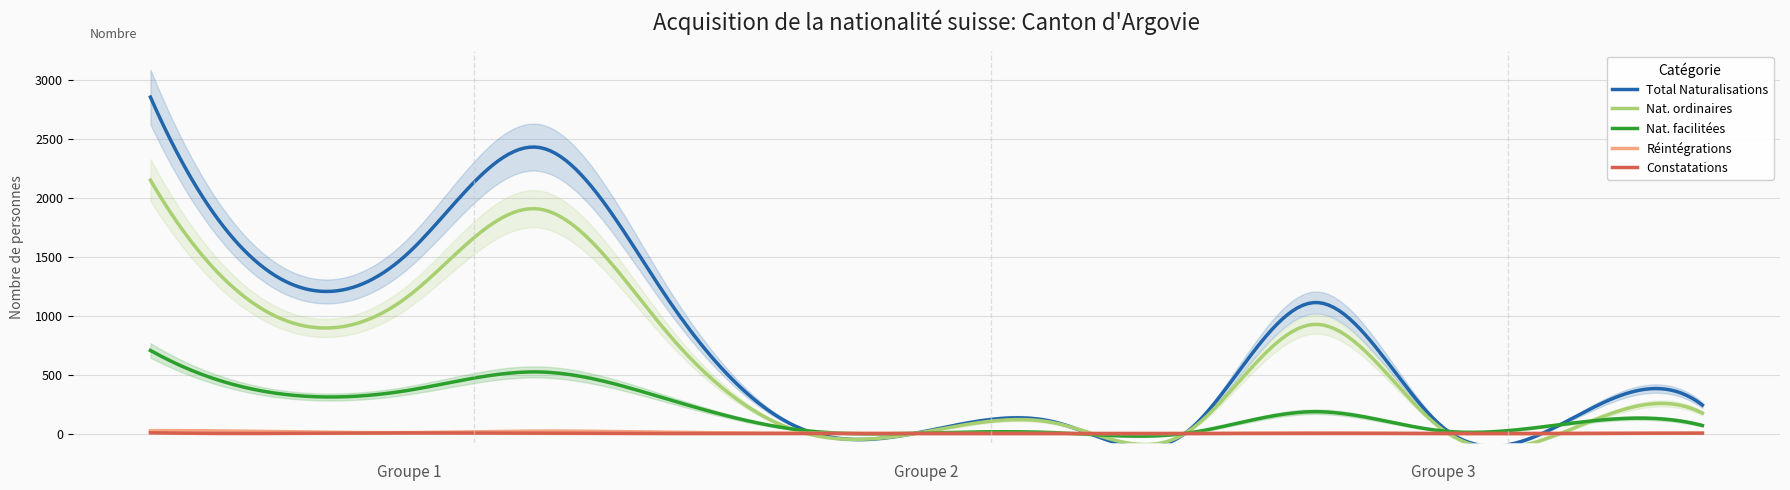

Reading left to right, list all the values displayed in this chart.

Total Naturalisations: 2851	1315	1536	2425	1141	56	21	95	2	1110	47	132	241
Nat. ordinaires: 2147	978	1169	1903	850	23	16	88	1	925	26	43	173
Nat. facilitées: 704	337	367	522	291	33	5	7	1	185	21	89	68
Réintégrations: 24	16	8	21	11	3	1	1	0	5	0	0	3
Constatations: 6	1	5	2	0	1	0	0	0	1	0	1	3